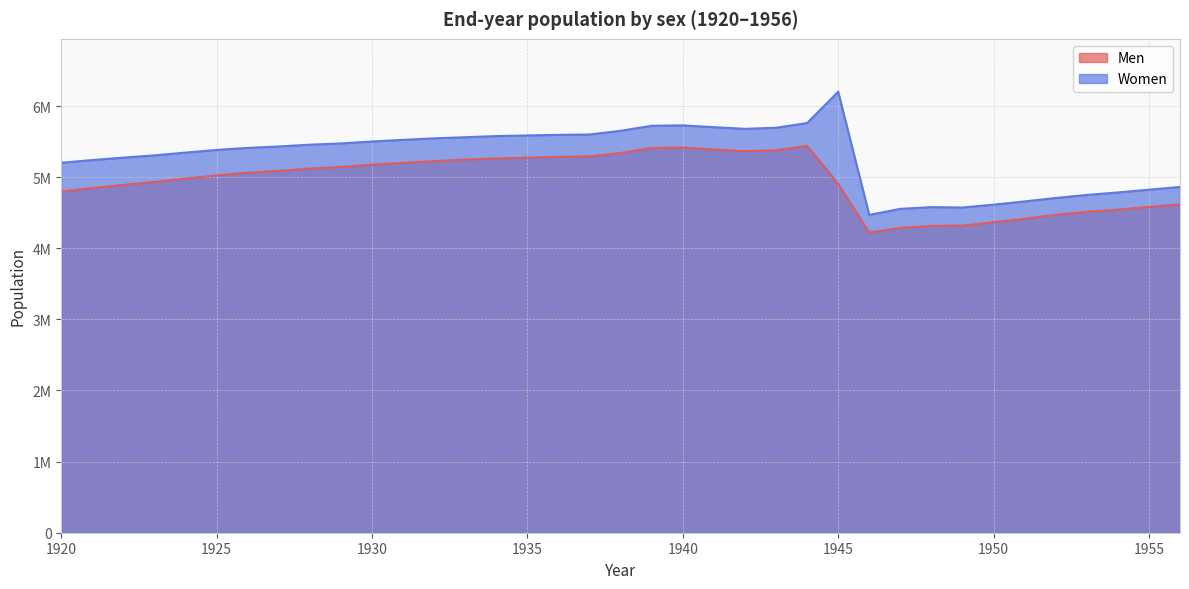

What is the greatest value displayed?

6200955